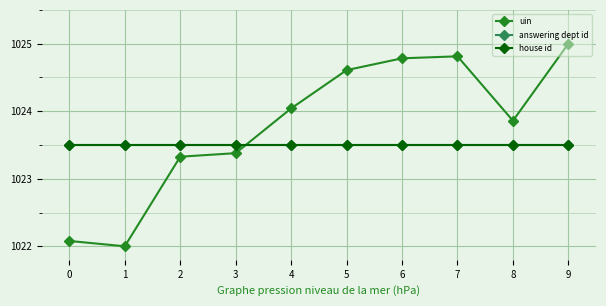

At which category is the sum across all series the highest?

9